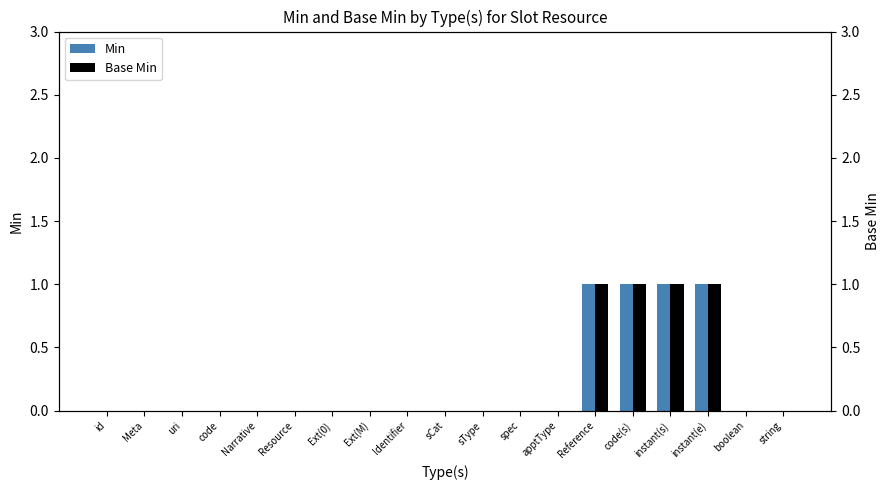

Reading left to right, extract all data points from this chart.

Min: 0	0	0	0	0	0	0	0	0	0	0	0	0	1	1	1	1	0	0
Base Min: 0	0	0	0	0	0	0	0	0	0	0	0	0	1	1	1	1	0	0